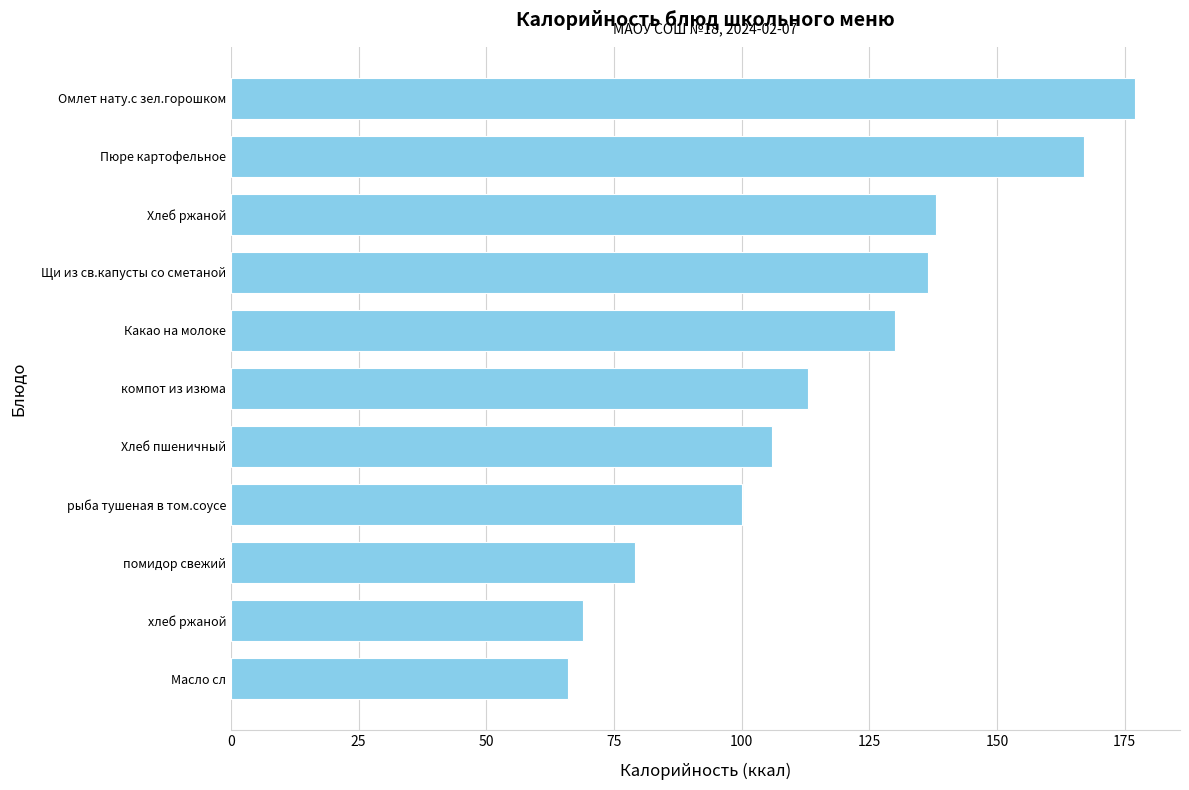

What is the approximate value at Омлет нату.с зел.горошком?

177.0